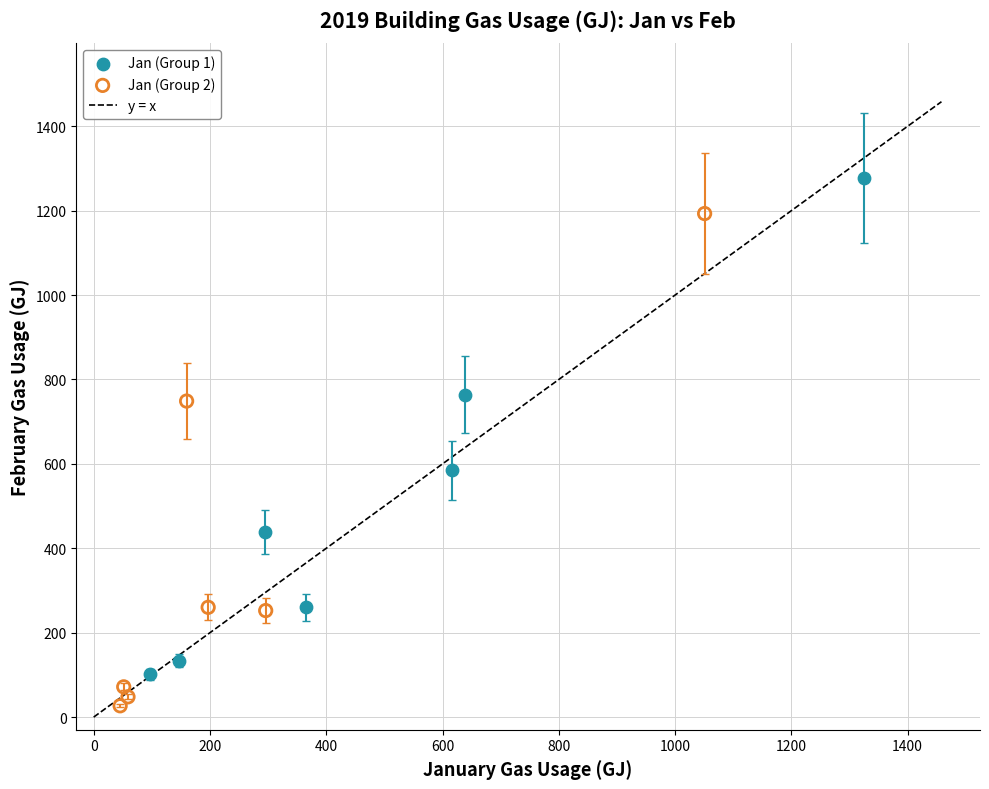

Which series contains the highest Y value?

Jan (Group 1)